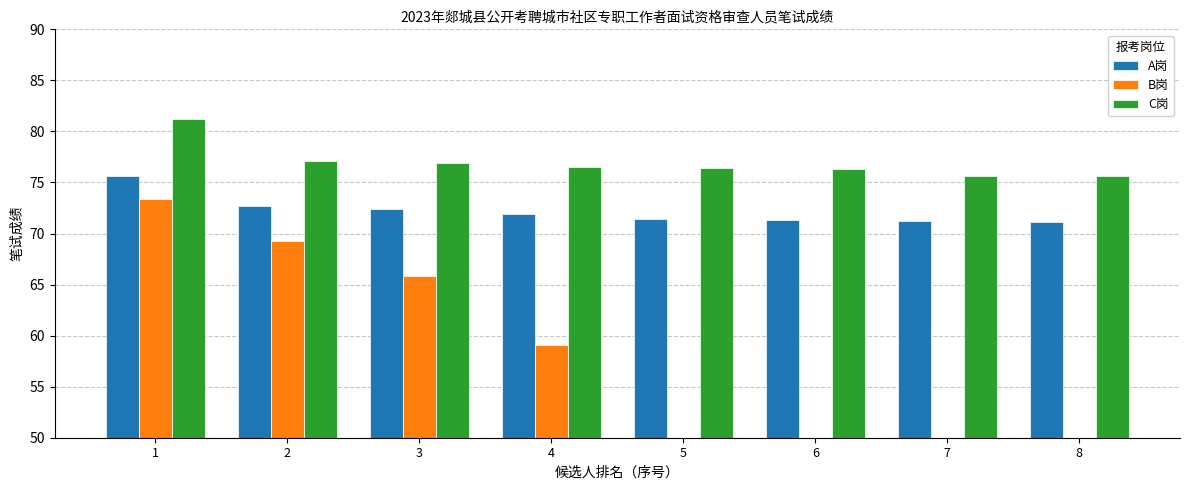

Is the value of B岗 at 4 greater than the value of A岗 at 2?

No